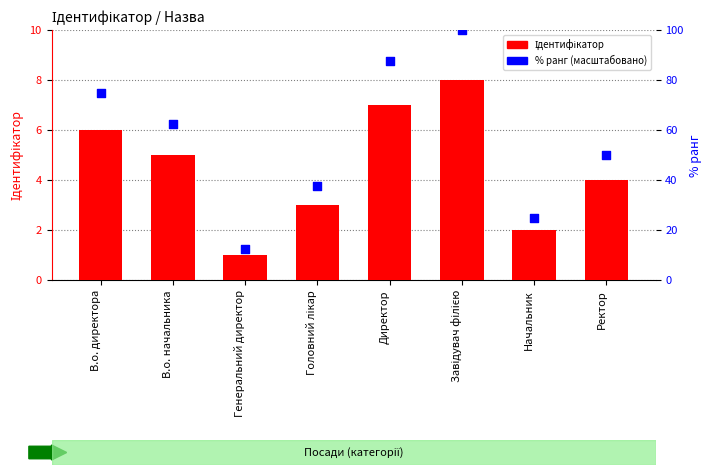

What are all the series names shown in the legend?

Ідентифікатор, % ранг (масштабовано)